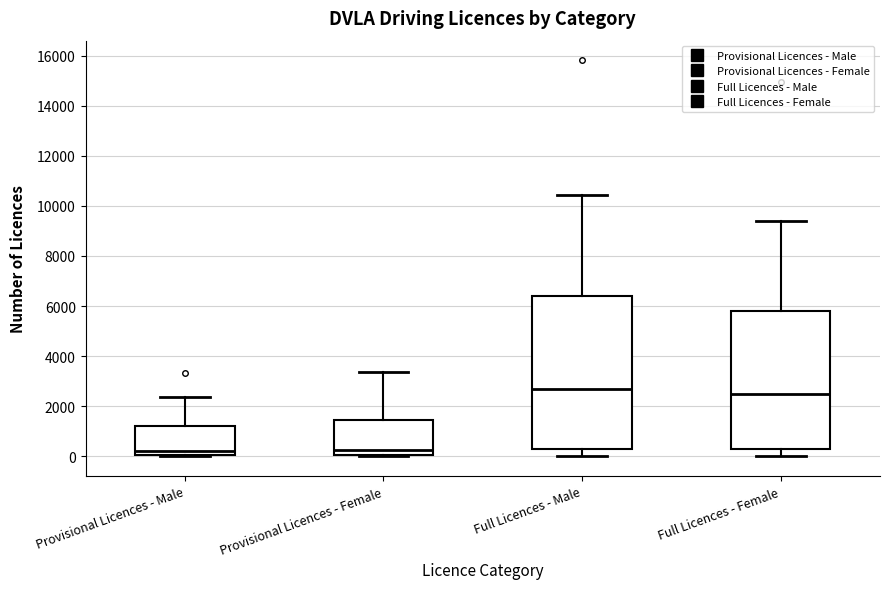

Where does the median line of the box for Full Licences - Female sit on the y-axis? The values are not printed on the chart, so give them approximately, as read against the axis.

2400